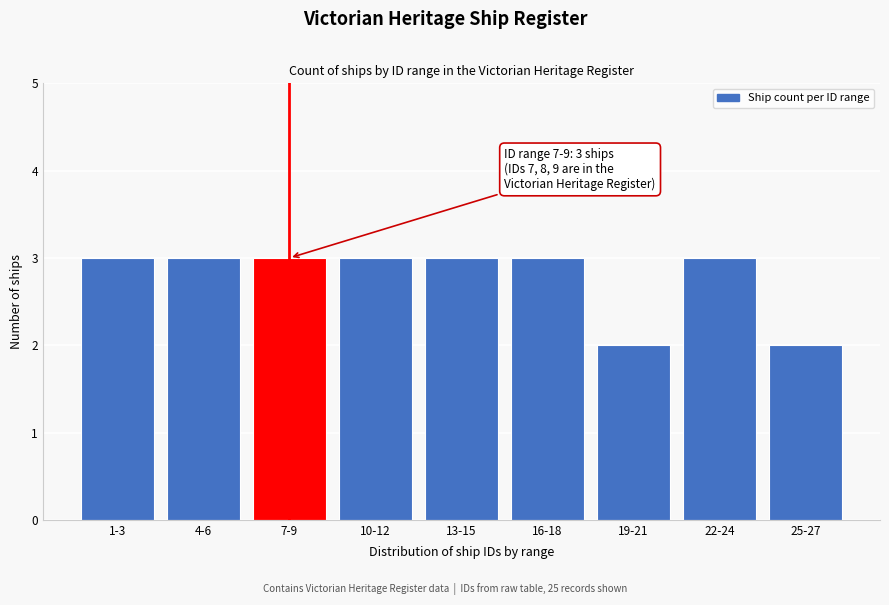

Reading right to left, what are all the values shown in this chart?

2	3	2	3	3	3	3	3	3